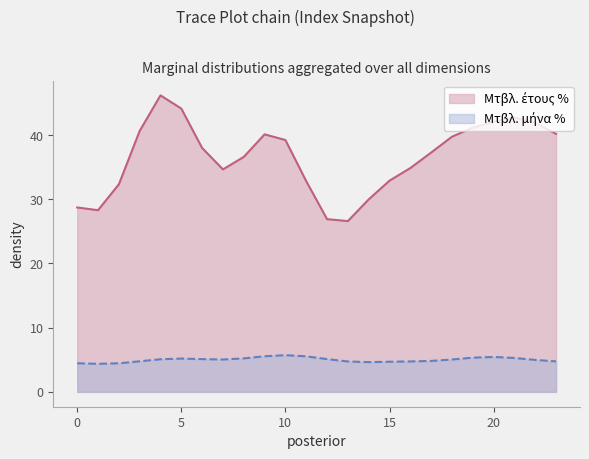

What is the total value across all series at 10?

44.9